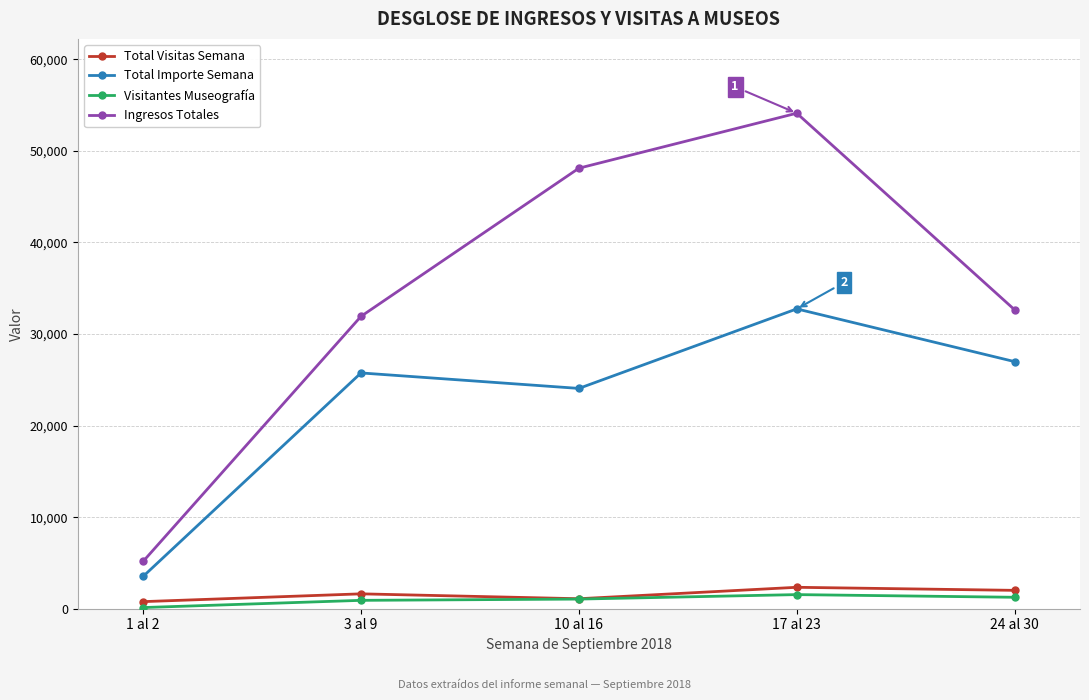

True or false: Total Importe Semana and Total Visitas Semana intersect in this chart.

False